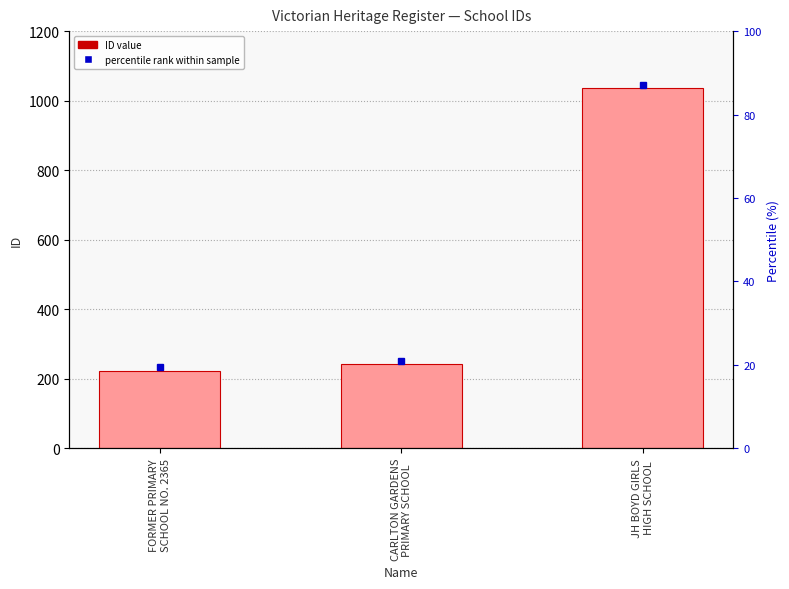

What is the value of the 3rd bar from the left?

1036